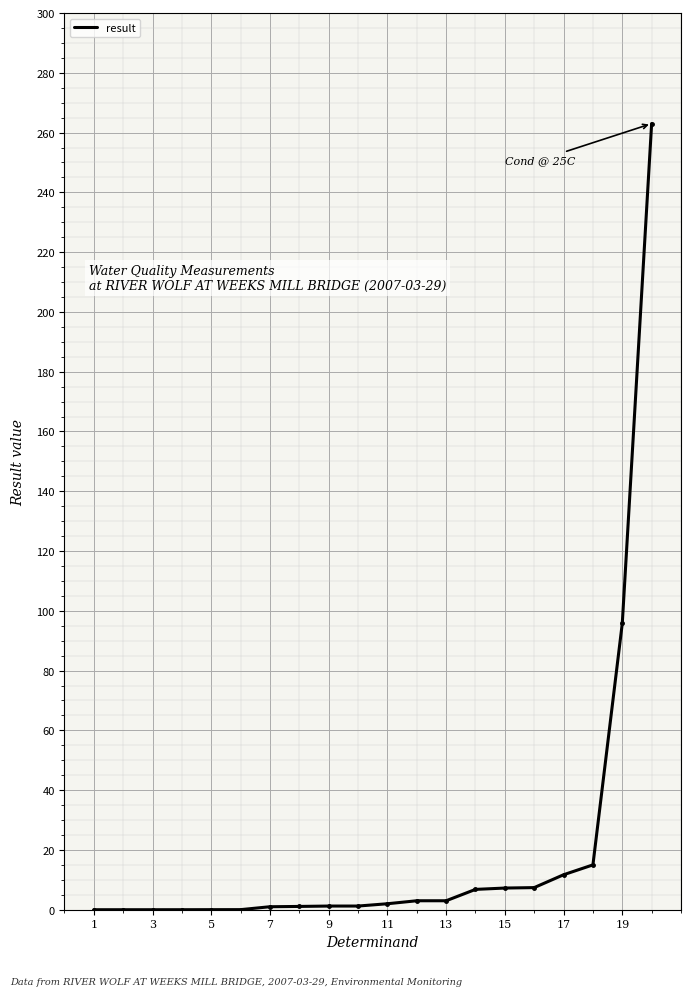

What is the maximum value shown in the chart?

263.0